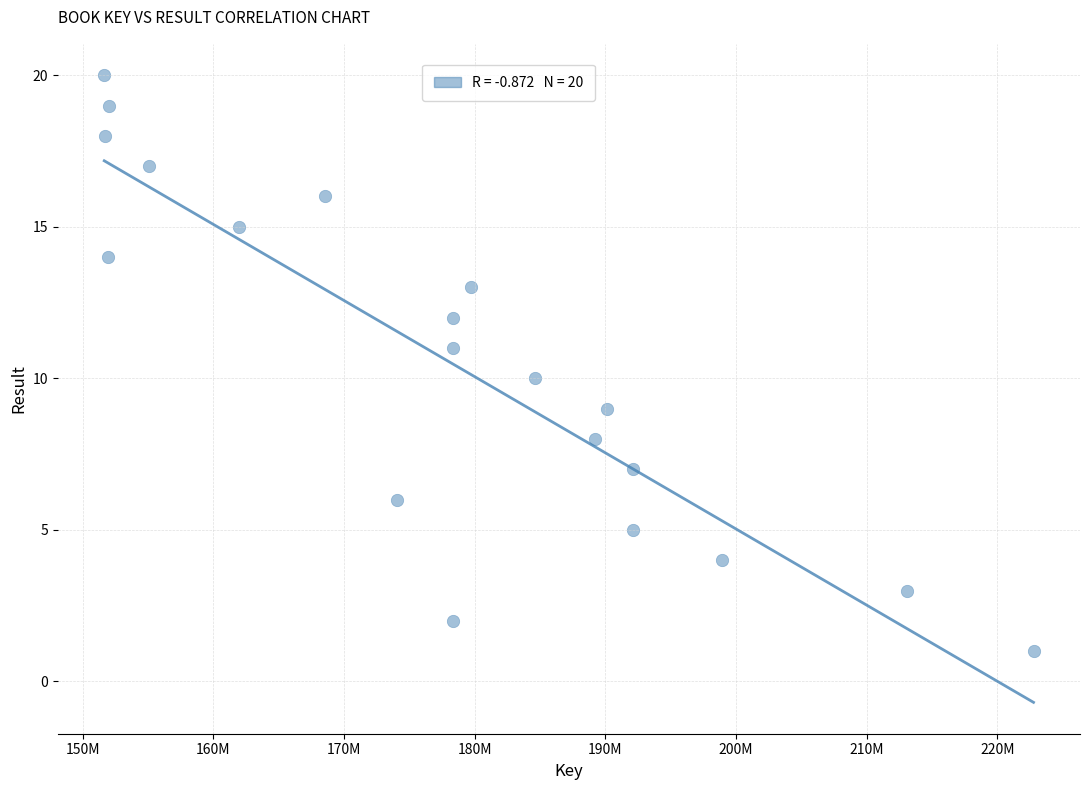

What is the range of X values (max minus min)?

71126121